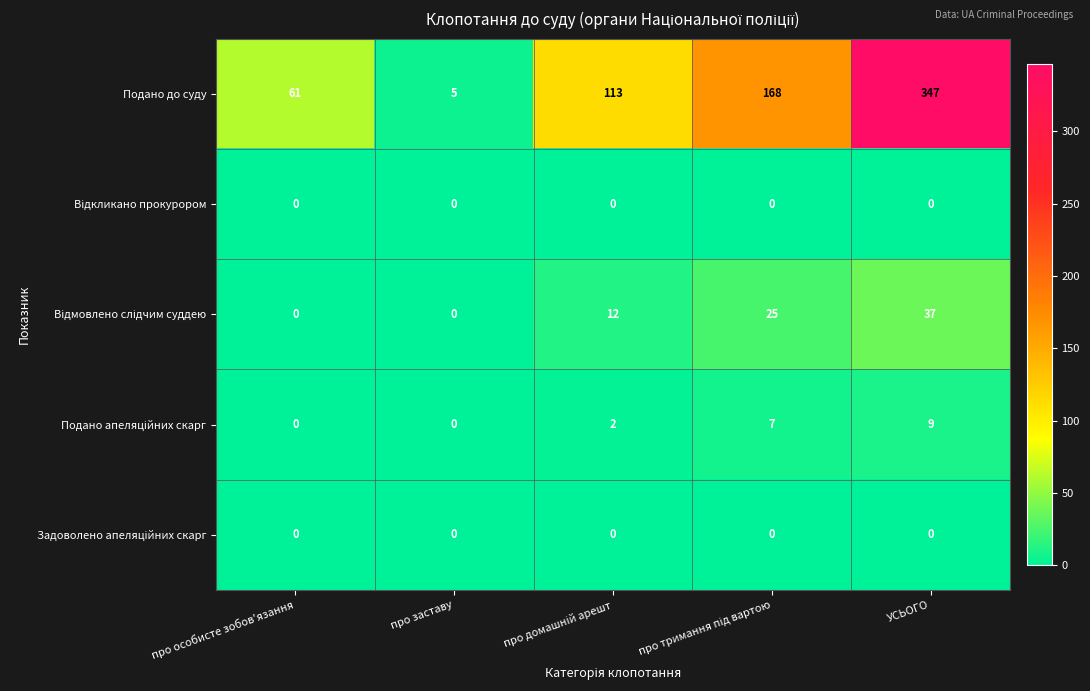

Which series has the largest total across all categories?

Подано до суду